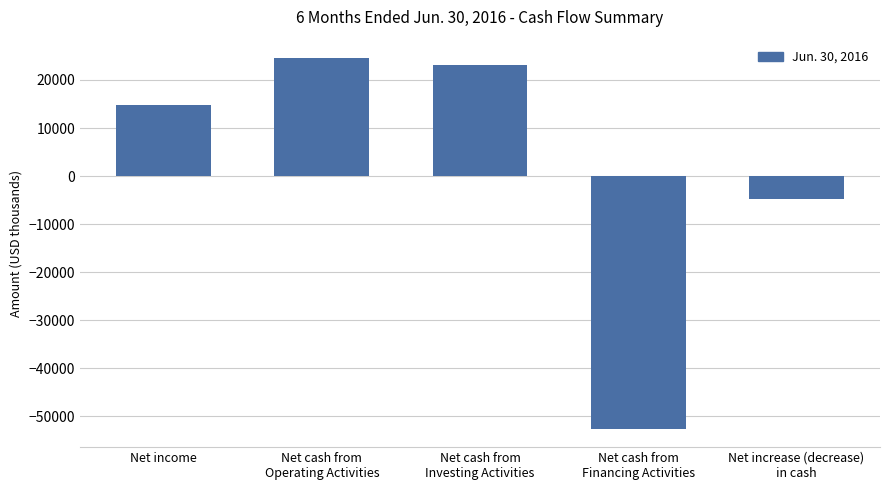

How many bars are there in total?

5